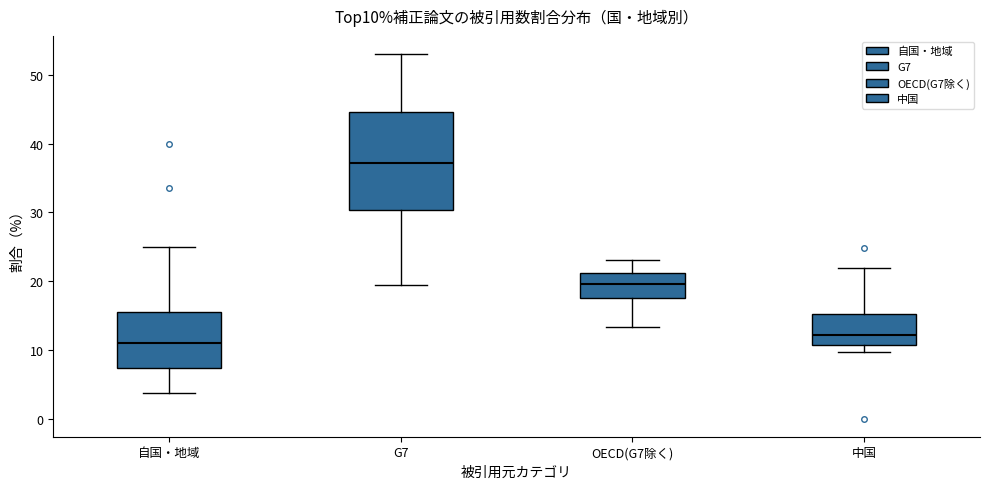

Which box is the tallest, from its lower edge to its upper edge?

G7